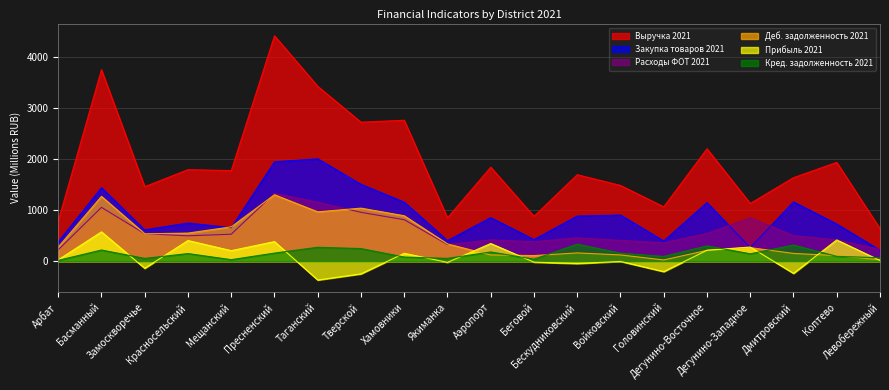

How many lines are shown in the chart?

6